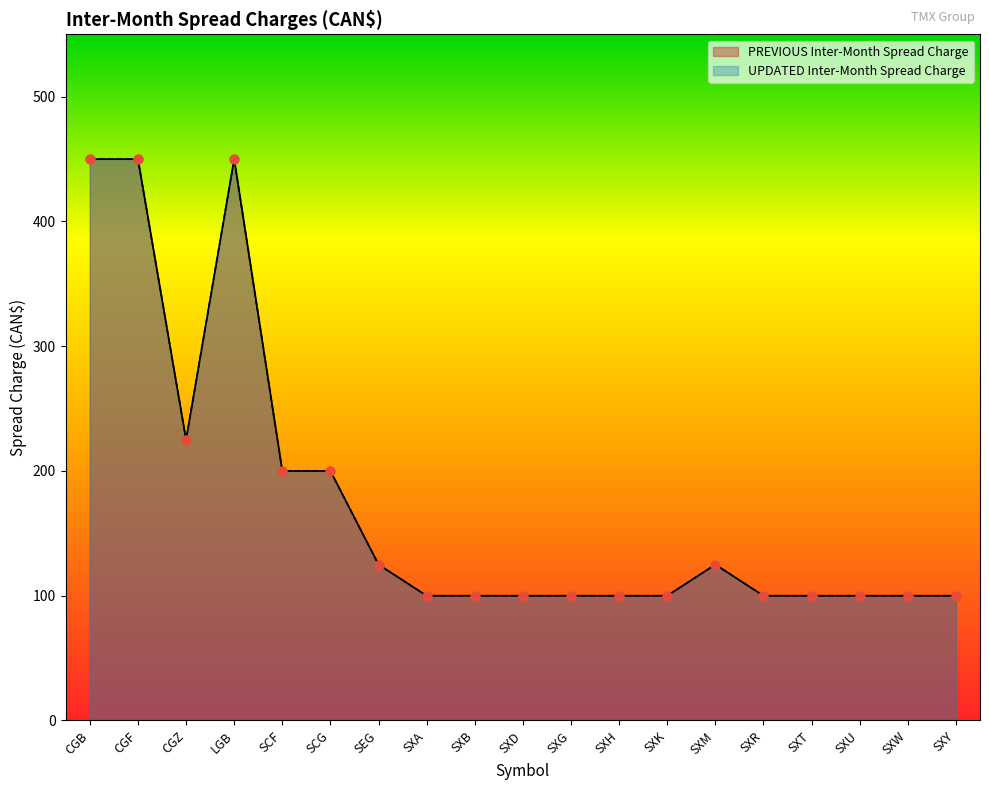

Which series contains the highest Y value?

PREVIOUS Inter-Month Spread Charge